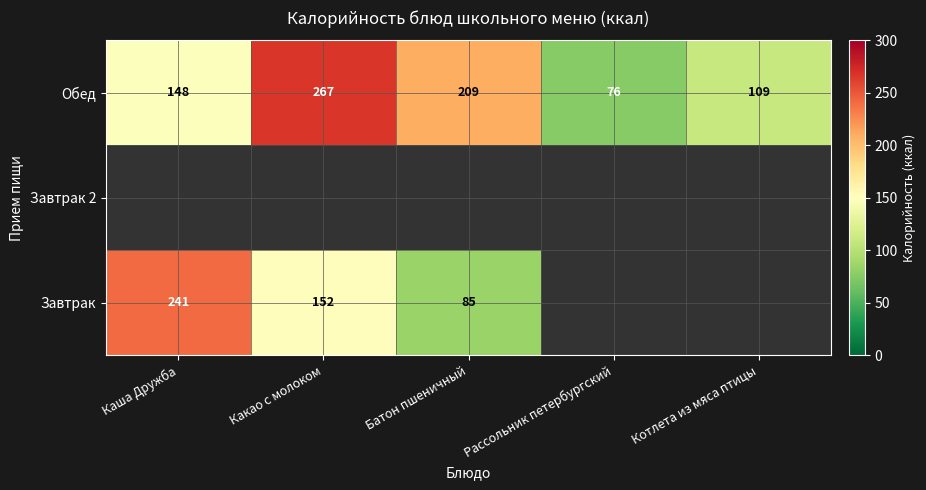

Which category has the lowest value in the Обед series?

Рассольник петербургский